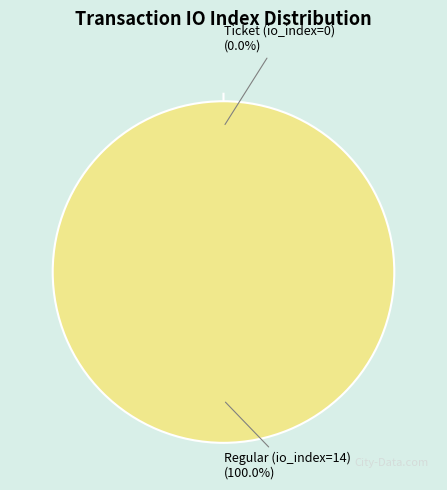

To the nearest percent, what is the difference between the Ticket (io_index=0) and Regular (io_index=14) slice percentages?

100%